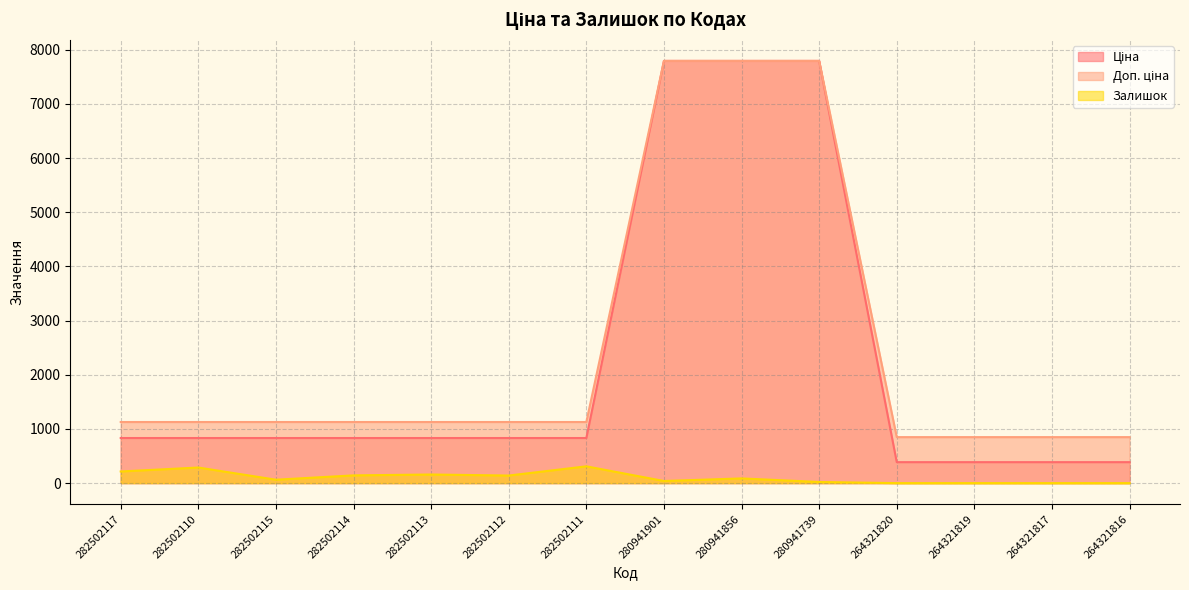

Between 264321819 and 264321816, which series saw the biggest shift?

Ціна